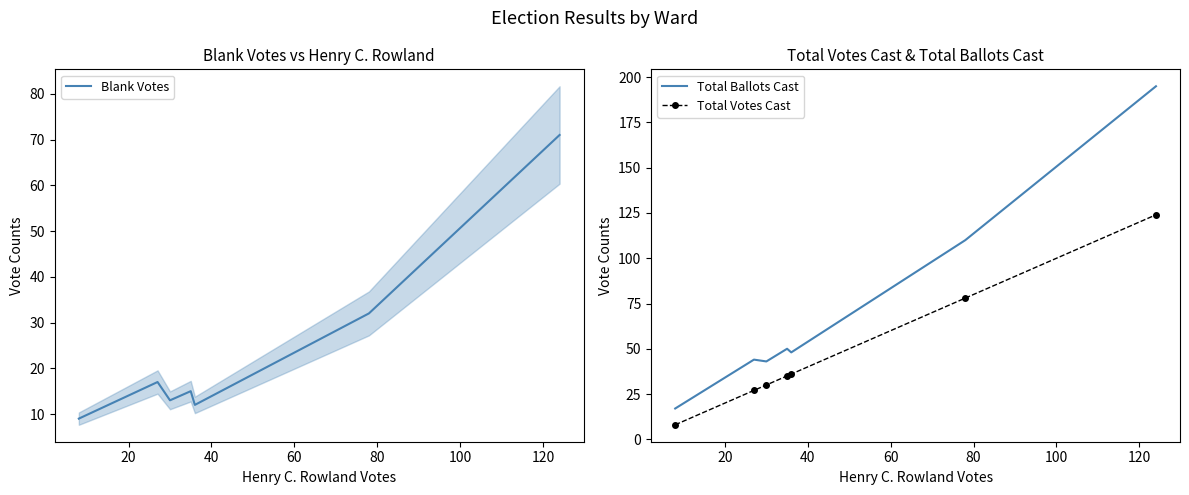

What is the sum of all Blank Votes values?

169